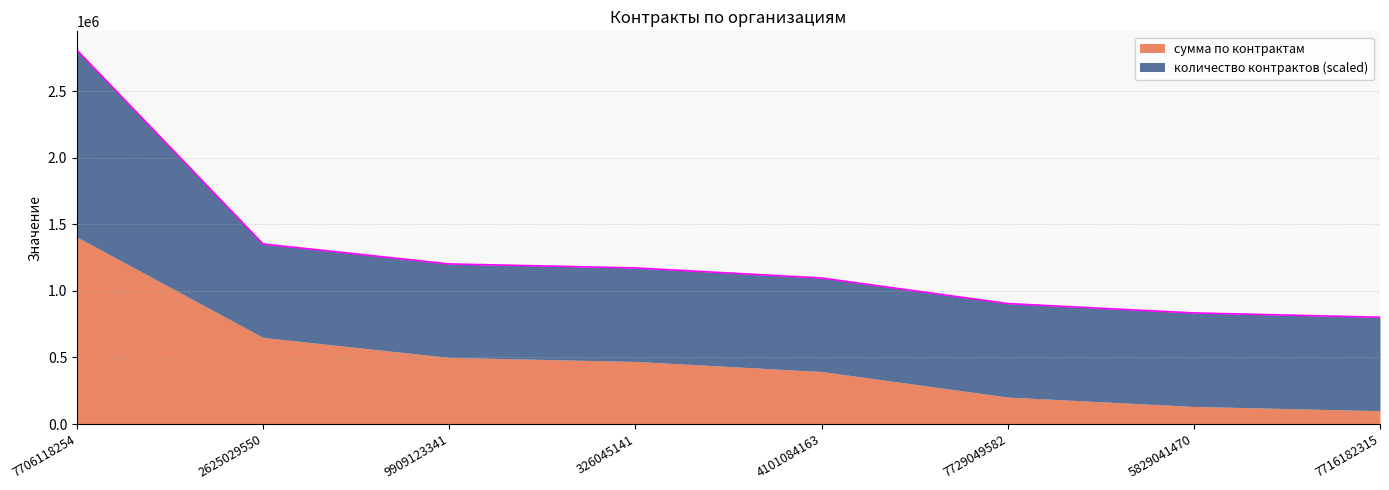

Rank the categories by value from lowest to highest.

7716182315, 5829041470, 7729049582, 4101084163, 326045141, 9909123341, 2625029550, 7706118254